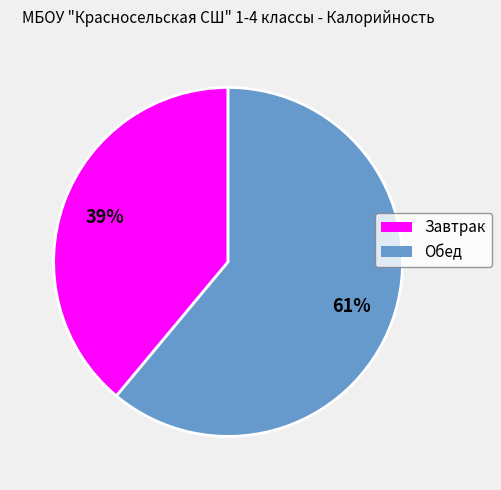

Count the number of slices in the pie.

2